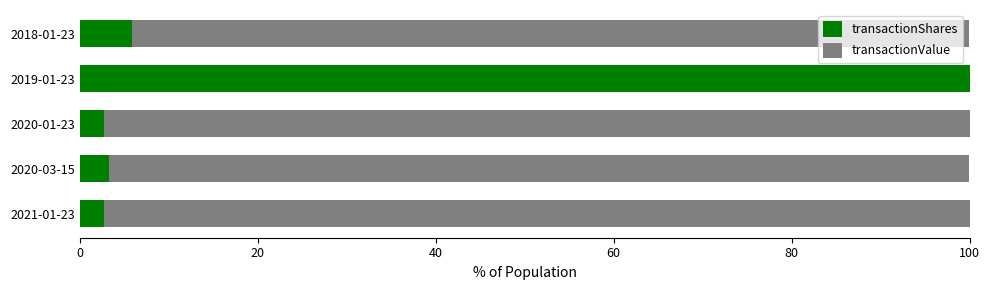

What is the total value across all series at 2021-01-23?

100.0